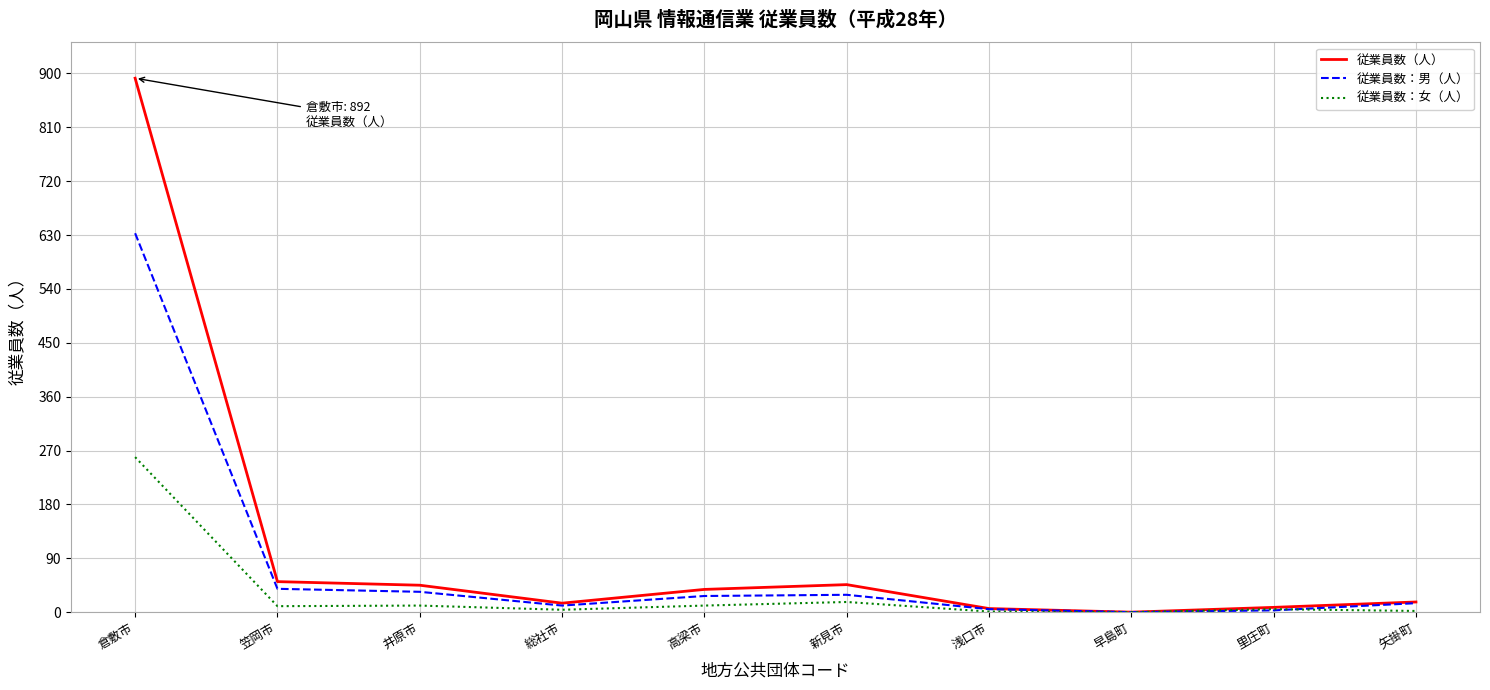

In 従業員数：男（人）, how many points are lower than both neighbors (excluding endpoints)?

2